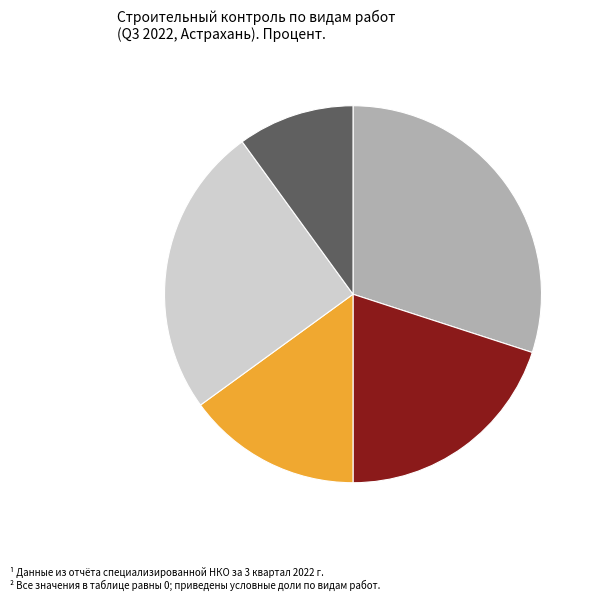

Does any single category account for the majority?

No